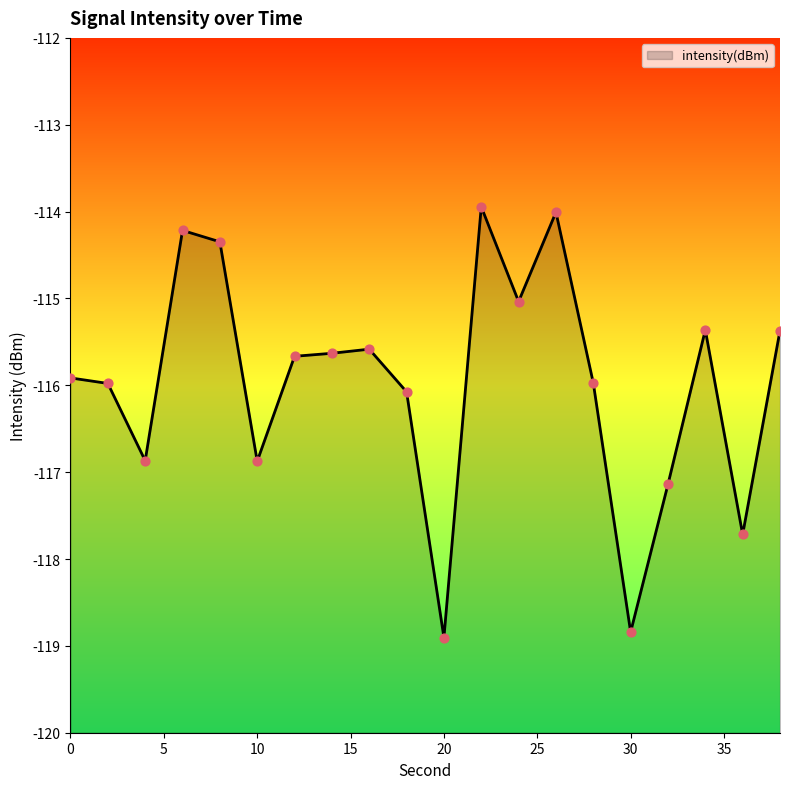

What is the change in value from 0 to 30?

-2.9